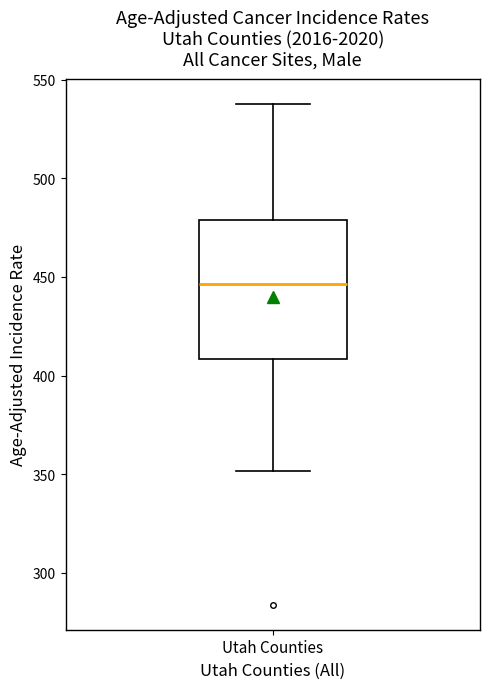

Where does the lower whisker of the box for Utah Counties end on the y-axis? The values are not printed on the chart, so give them approximately, as read against the axis.

350